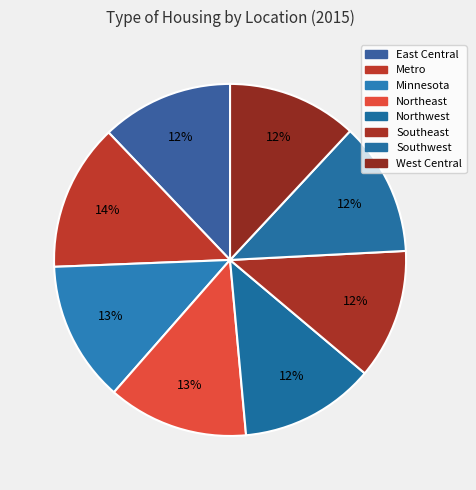

Is it true that Minnesota is 6% of the pie?

False